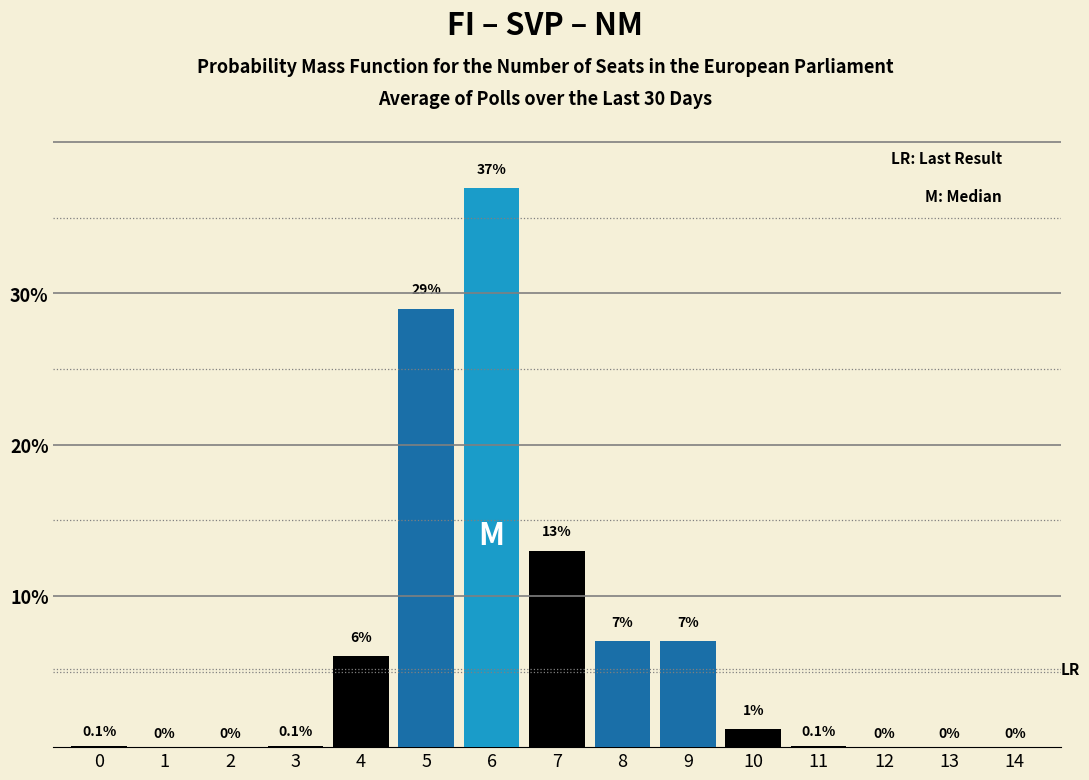

Reading left to right, list all the values displayed in this chart.

0=0.1	1=0.0	2=0.0	3=0.1	4=6.0	5=29.0	6=37.0	7=13.0	8=7.0	9=7.0	10=1.2	11=0.1	12=0.0	13=0.0	14=0.0